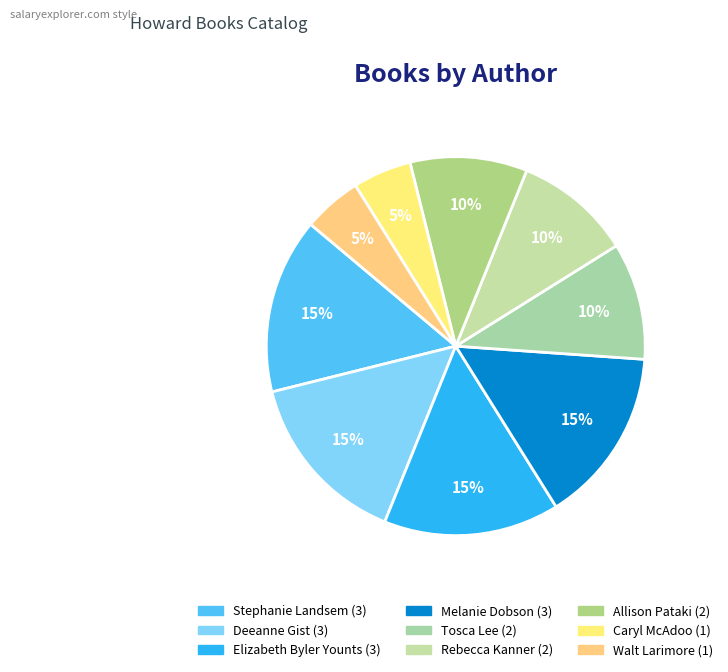

To the nearest percent, what percentage of the pie is Elizabeth Byler Younts?

15%